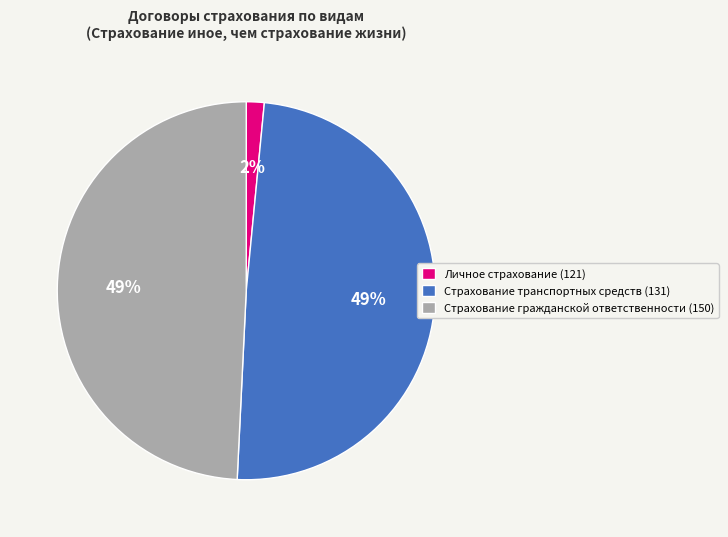

How many segments does this pie chart have?

3